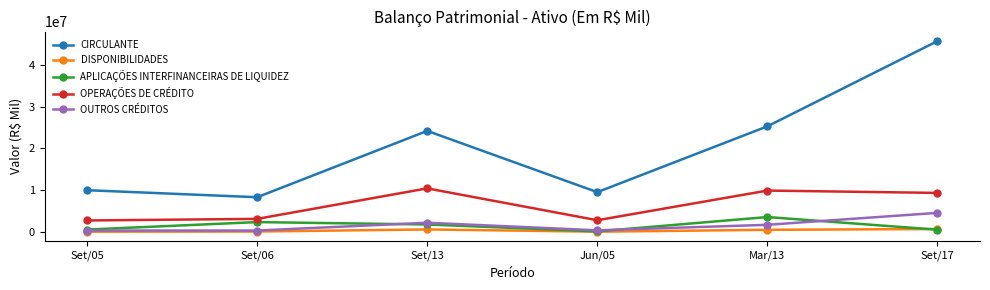

At which category is the sum across all series the highest?

Set/17